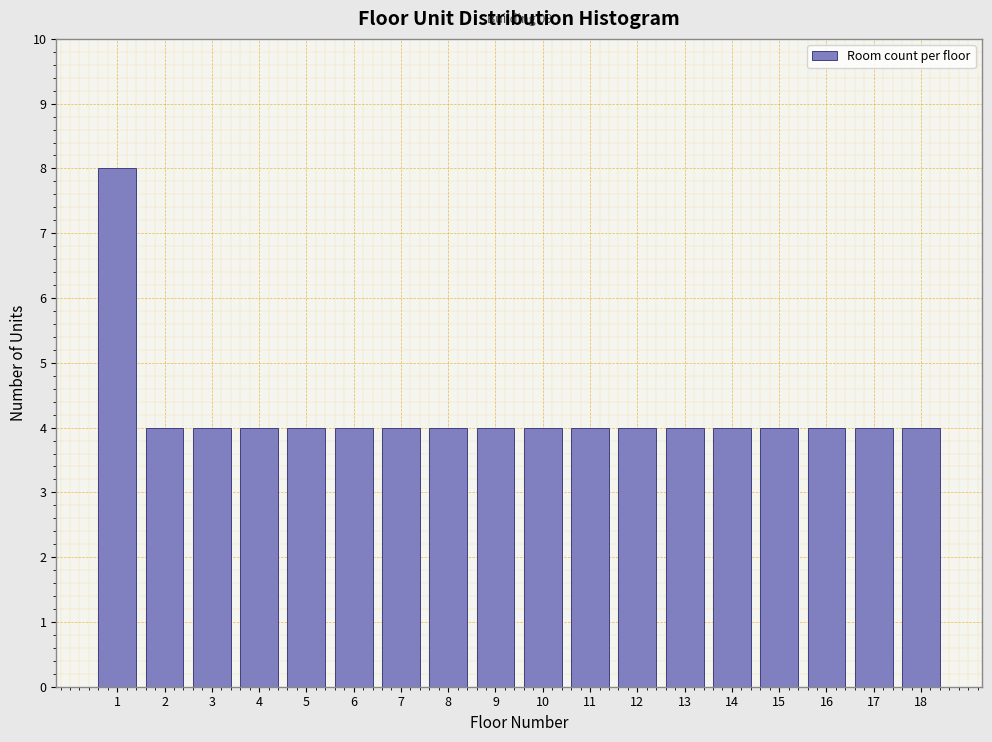

Reading left to right, extract all data points from this chart.

1=8	2=4	3=4	4=4	5=4	6=4	7=4	8=4	9=4	10=4	11=4	12=4	13=4	14=4	15=4	16=4	17=4	18=4